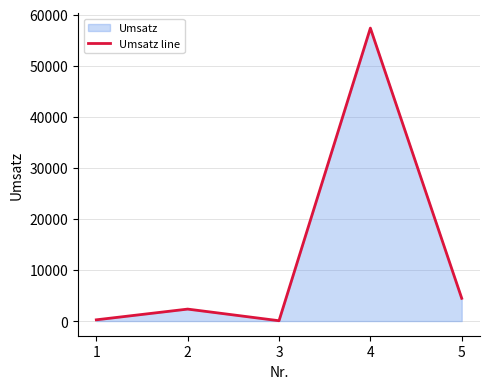

What is the difference between the second highest and minimum values?

4389.0